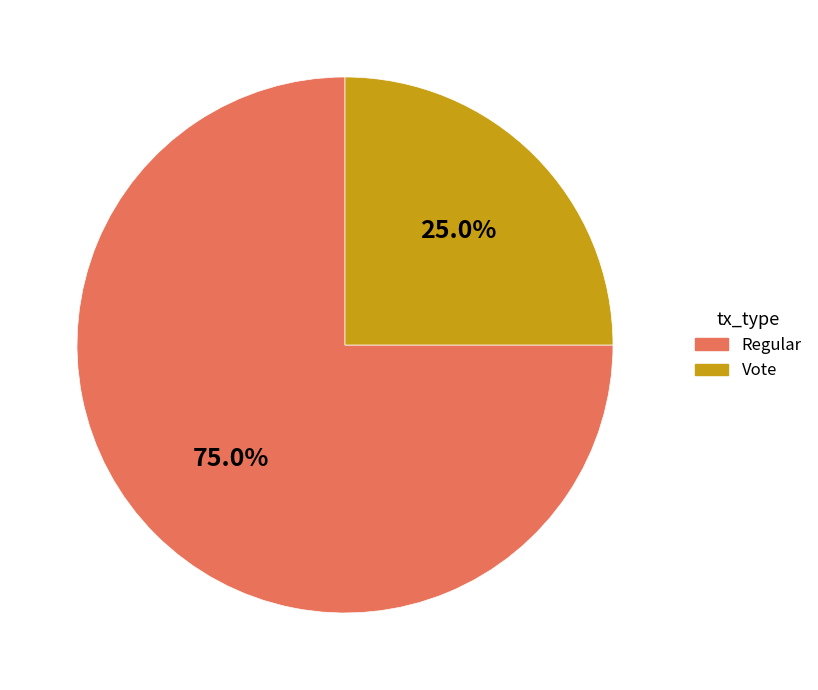

To the nearest percent, what percentage of the pie is Vote?

25%